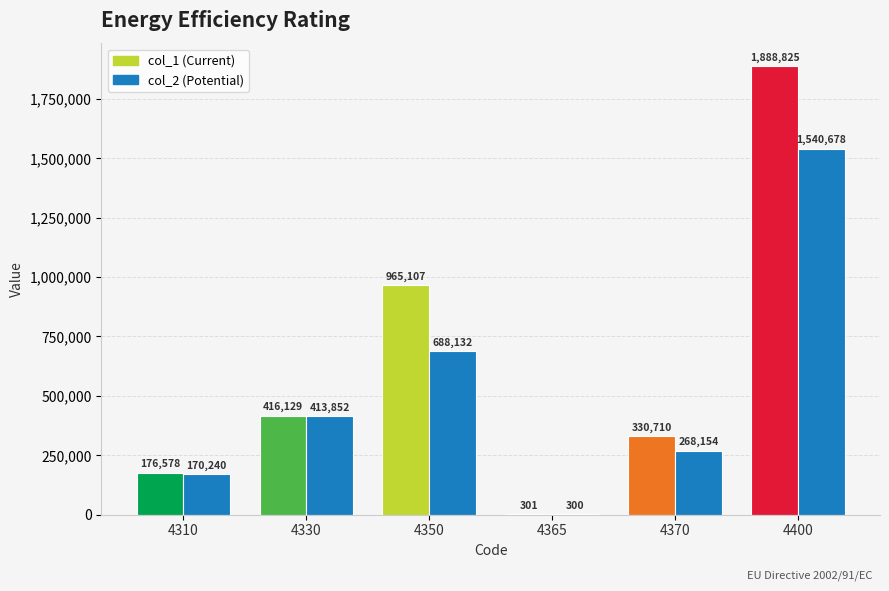

What is the total value across all series at 4310?

346818